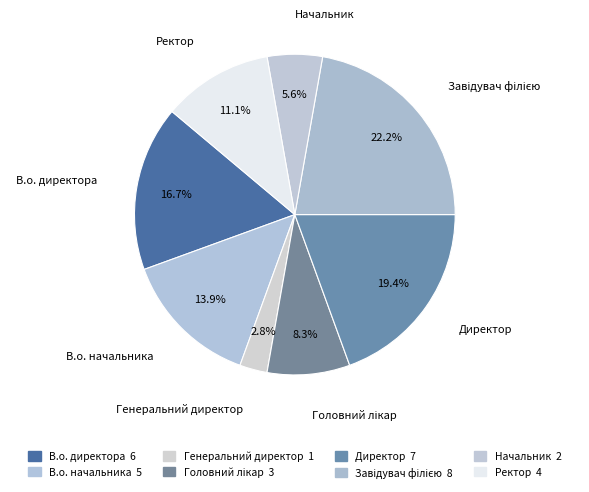

Count the number of slices in the pie.

8